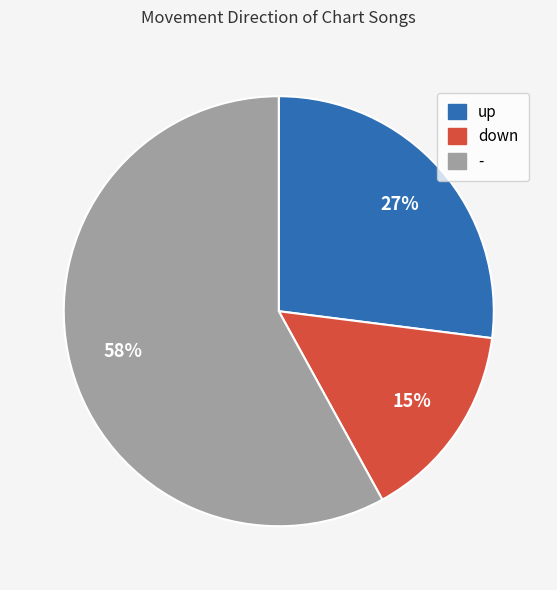

How many slices are in this pie chart?

3